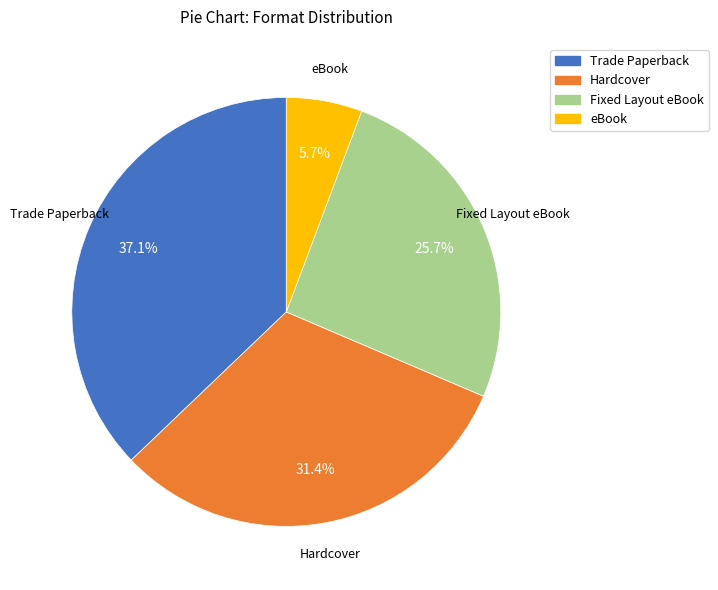

Approximately how many times larger is the value at Hardcover compared to Trade Paperback?

0.8